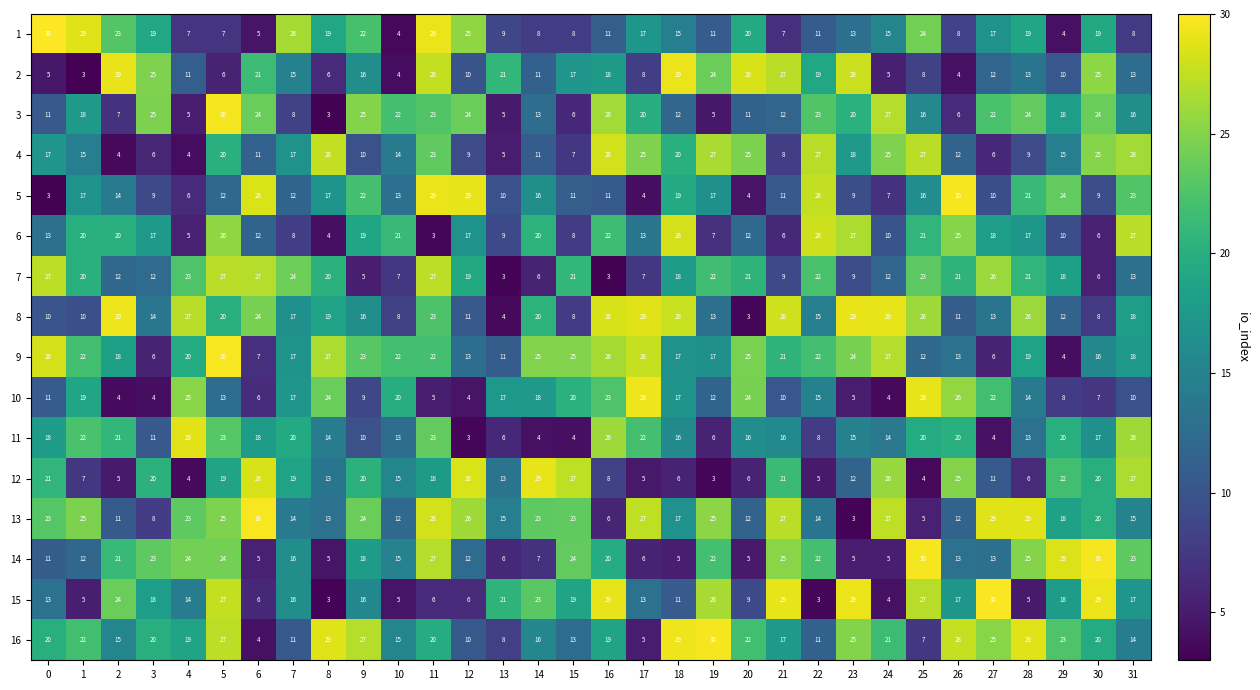

What is the spread (max minus min) of values at 4?

25